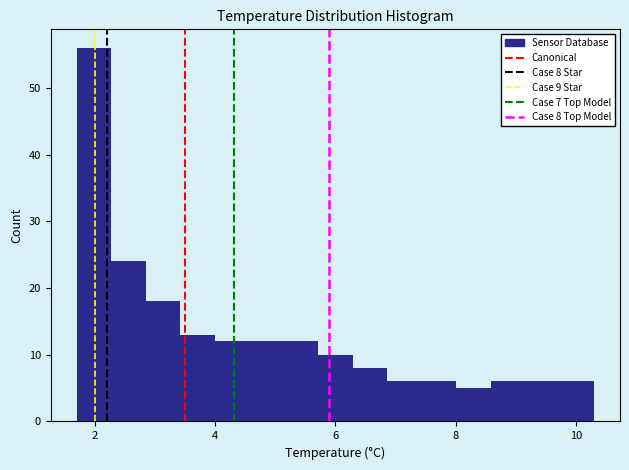

Read against the x-axis, roughly where is the centre of the tallest bar?

2.0